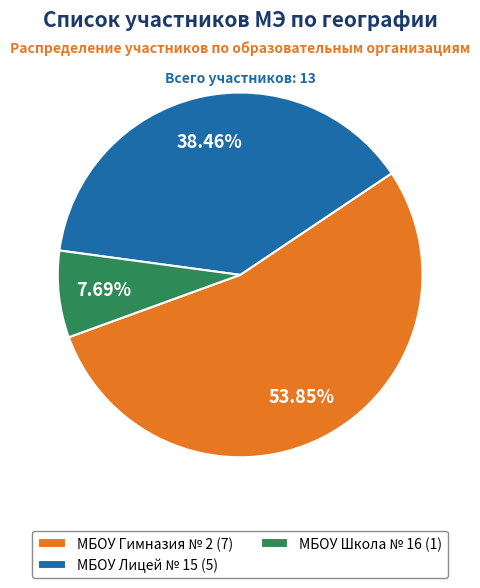

Is there a majority slice in this chart?

Yes